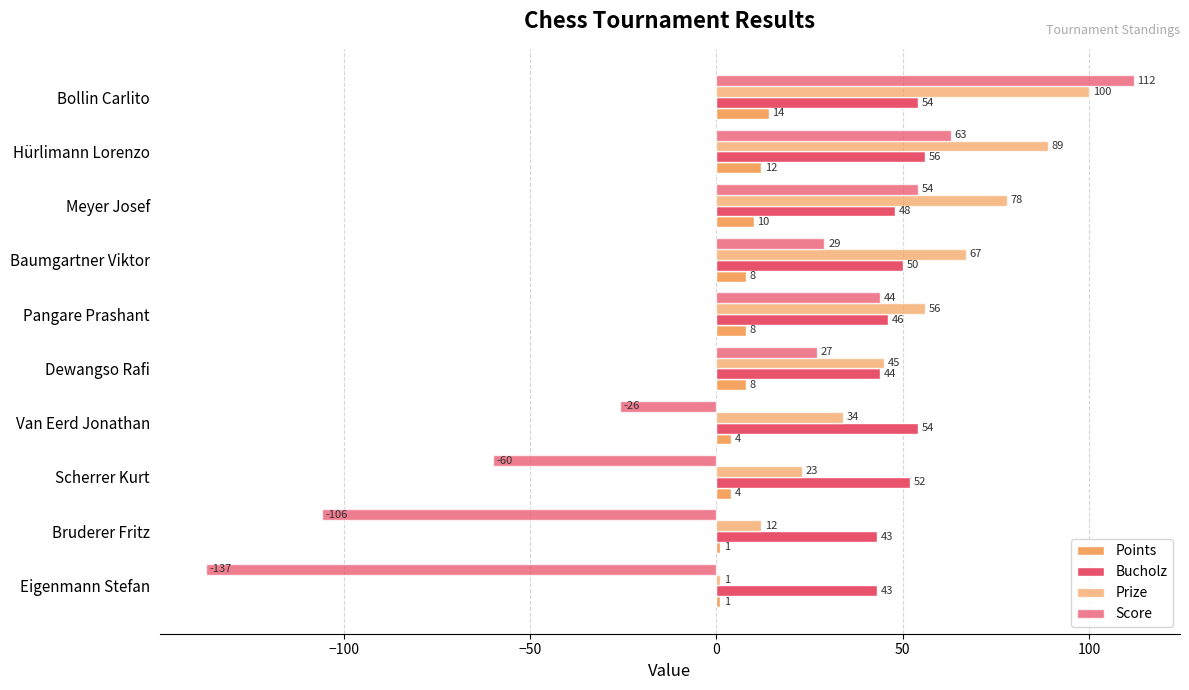

How many distinct data groups are displayed?

4